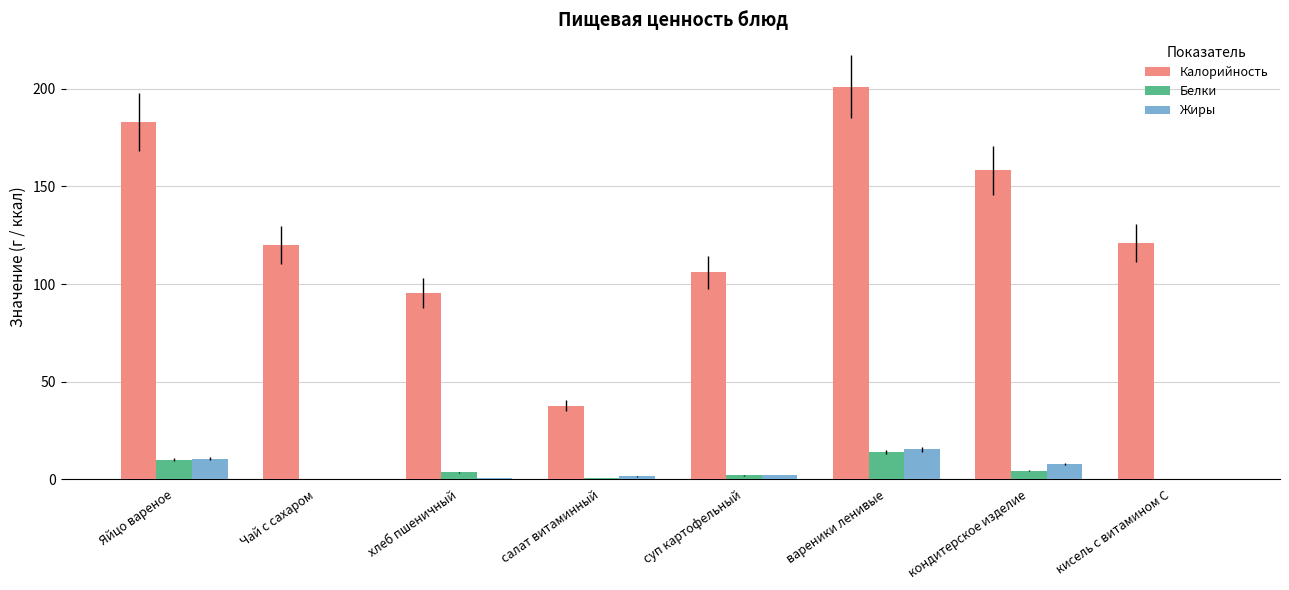

The Калорийность series shows 304.5 at Яйцо вареное. True or false?

False